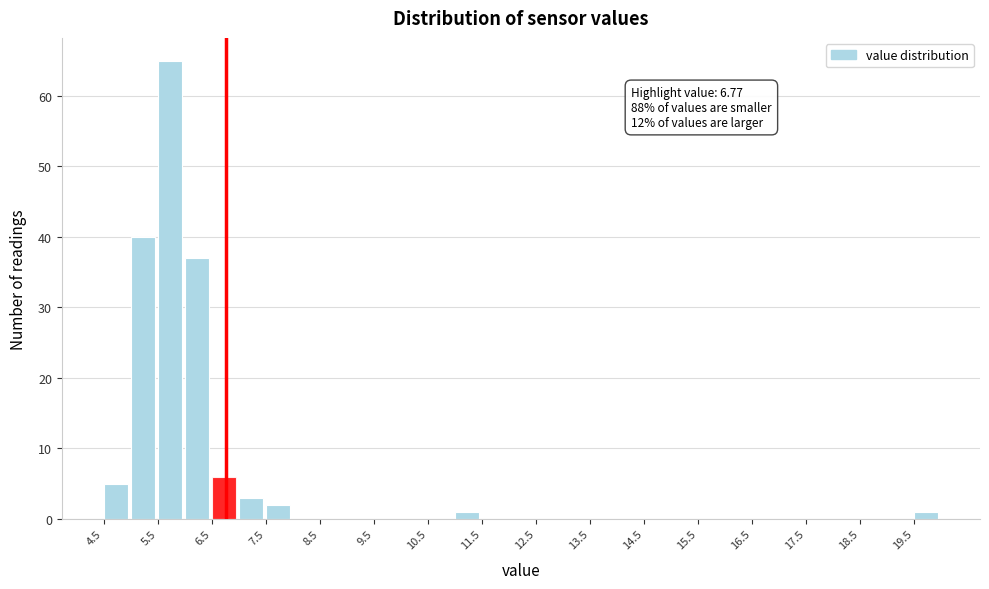

Over which range of the x-axis is the bar tallest?

5.5 to 6.0